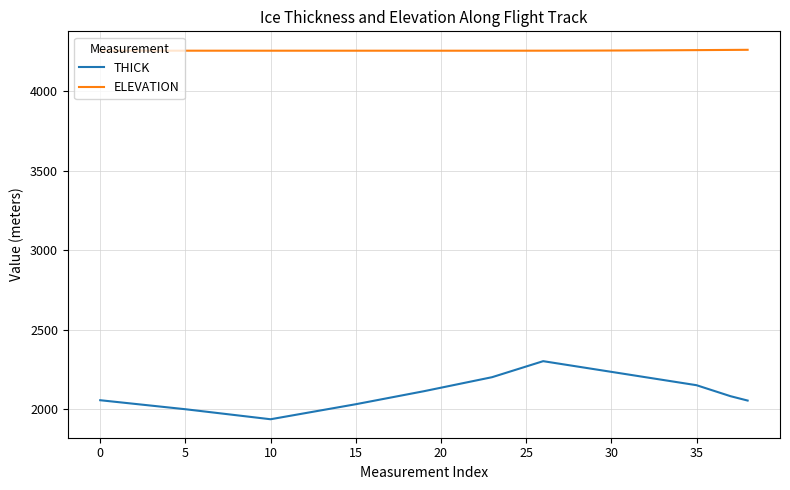

Rank the series by their maximum value, from highest to lowest.

ELEVATION, THICK